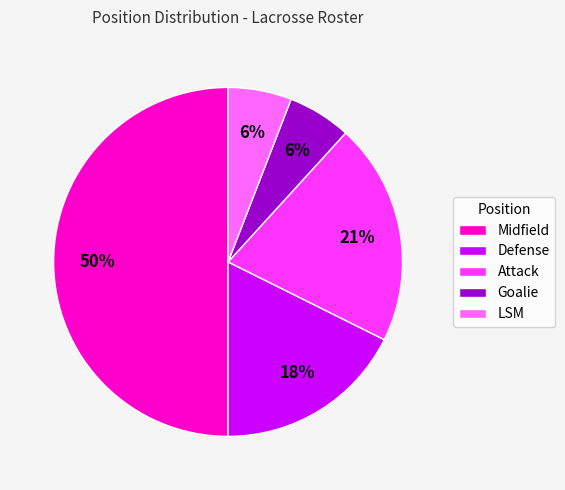

Is it true that Goalie is 6% of the pie?

True